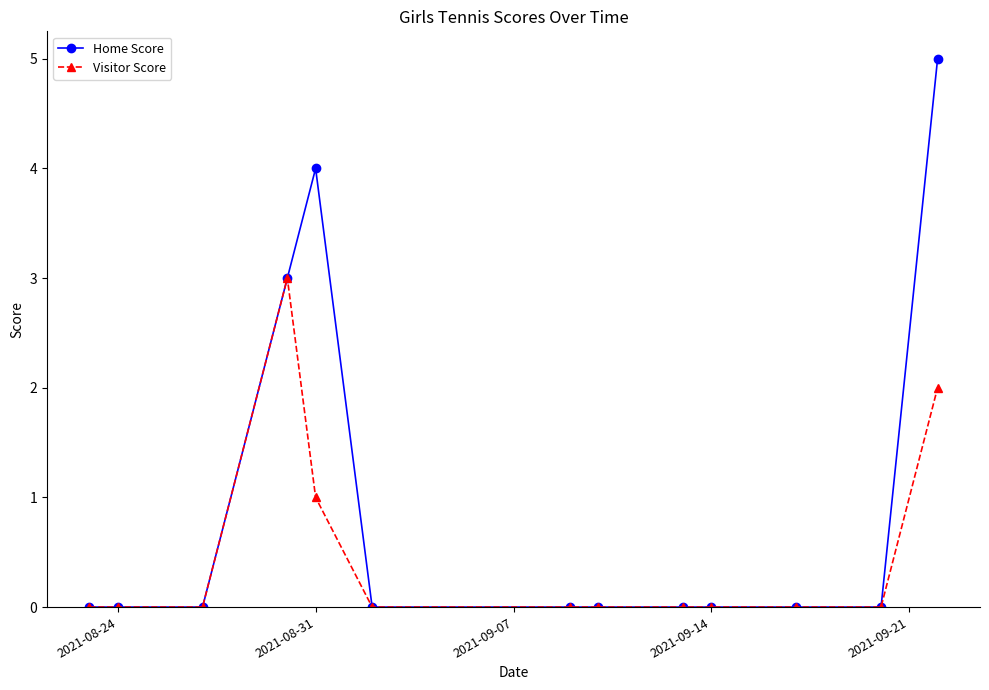

True or false: Visitor Score has more than 0 interior local peaks.

True